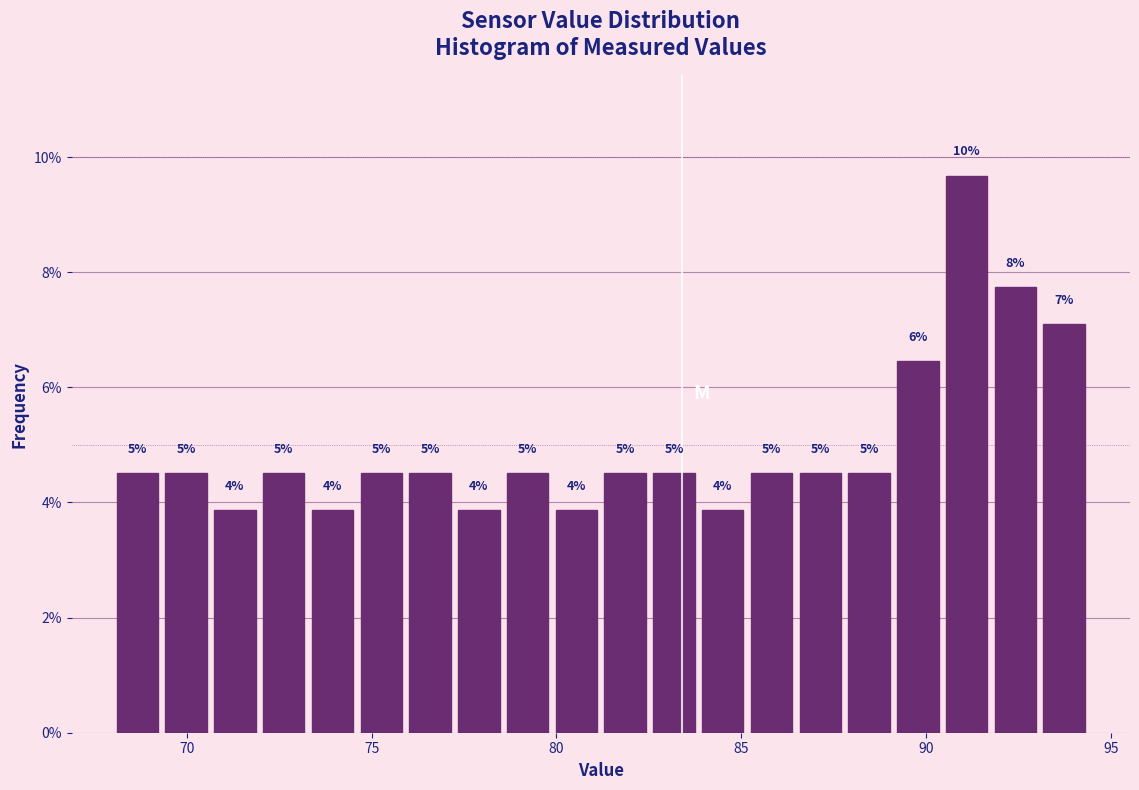

Read against the x-axis, roughly where is the centre of the tallest bar?

91.0